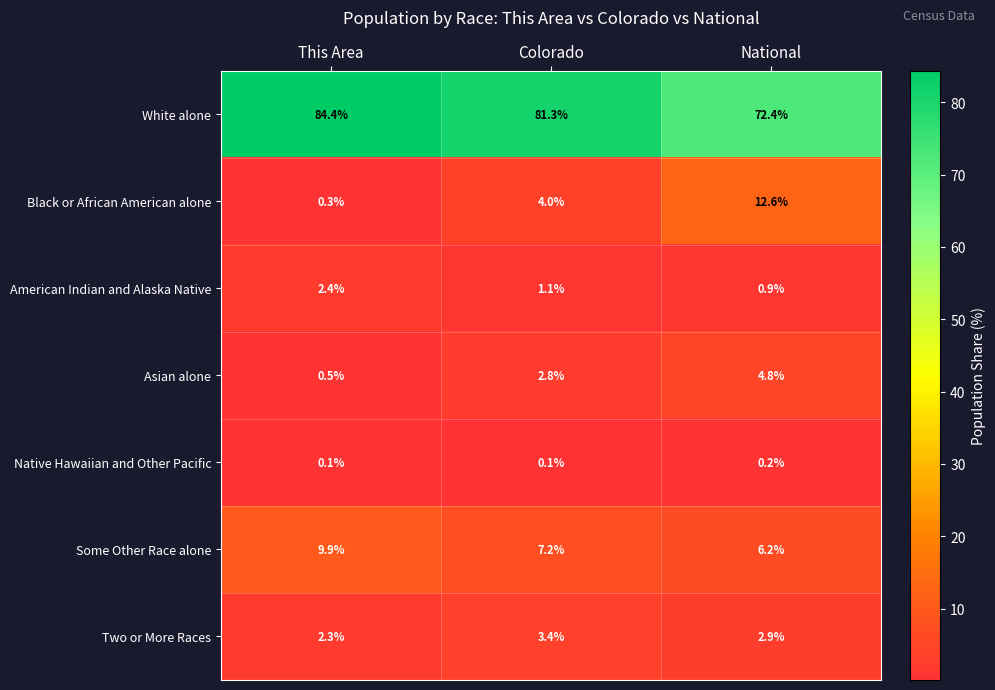

What is the maximum value shown in the chart?

84.4